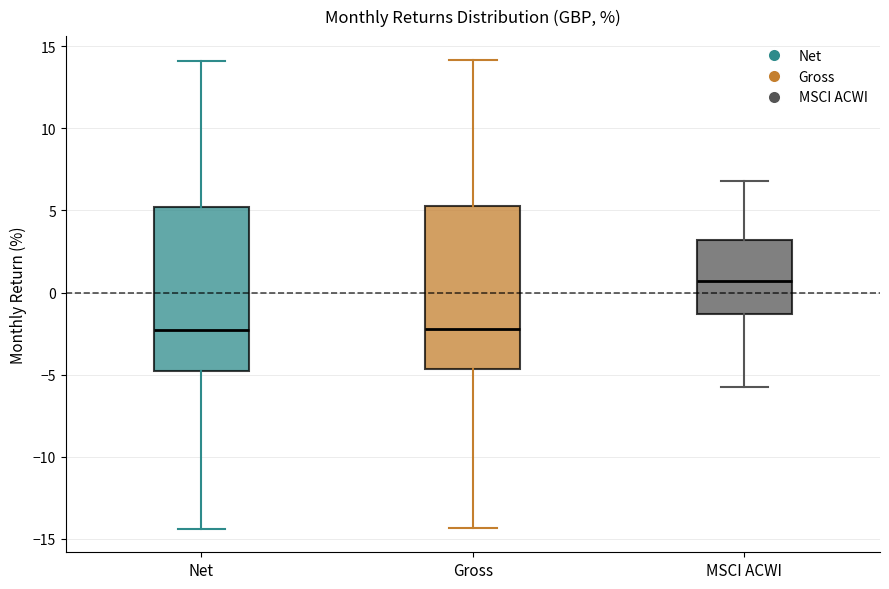

Reading left to right, transcribe this box plot: for each box, give where its median line is, the range the box spans, and where its two whiskers end, as read against the y-axis. The values are not printed on the chart, so give them approximately, as read against the axis.

Net: median -2.5, box -4.5 to 5.0, whiskers -14.5 to 14.0
Gross: median -2.0, box -4.5 to 5.5, whiskers -14.5 to 14.0
MSCI ACWI: median 0.5, box -1.5 to 3.0, whiskers -5.5 to 7.0